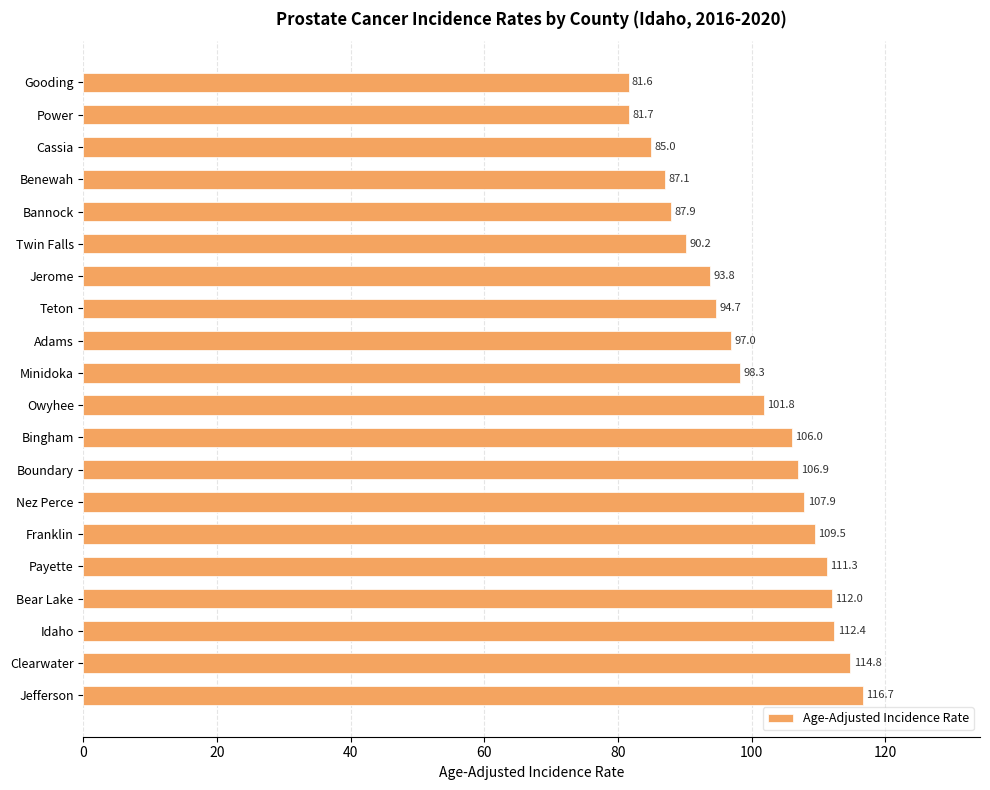

What is the ratio of the value at Bear Lake to the value at Payette?

1.0